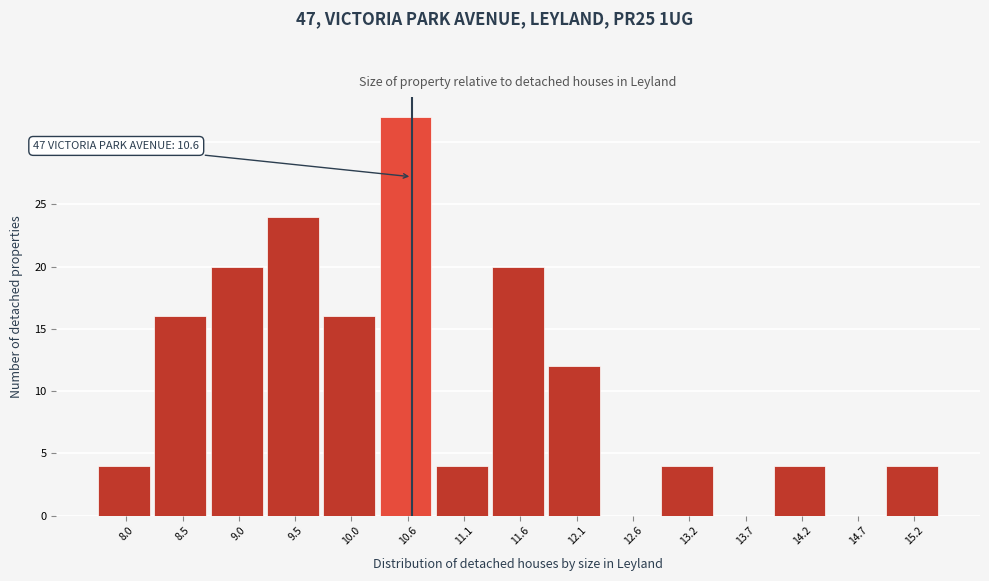

Over which range of the x-axis is the bar tallest?

10.30 to 10.82